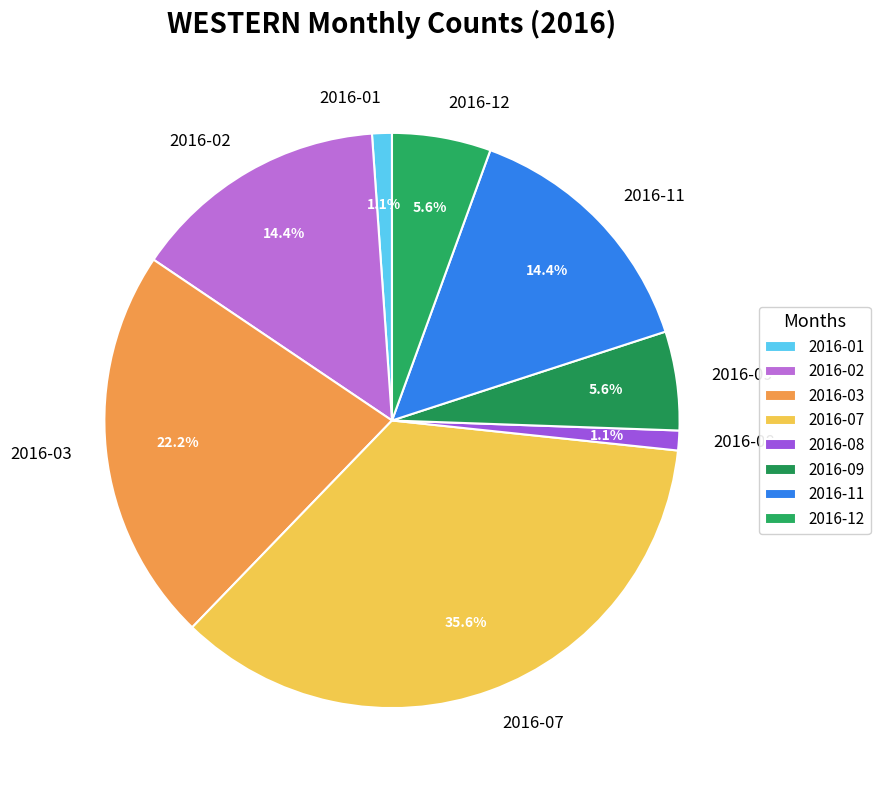

What portion of the pie excludes 2016-07?

64.4%